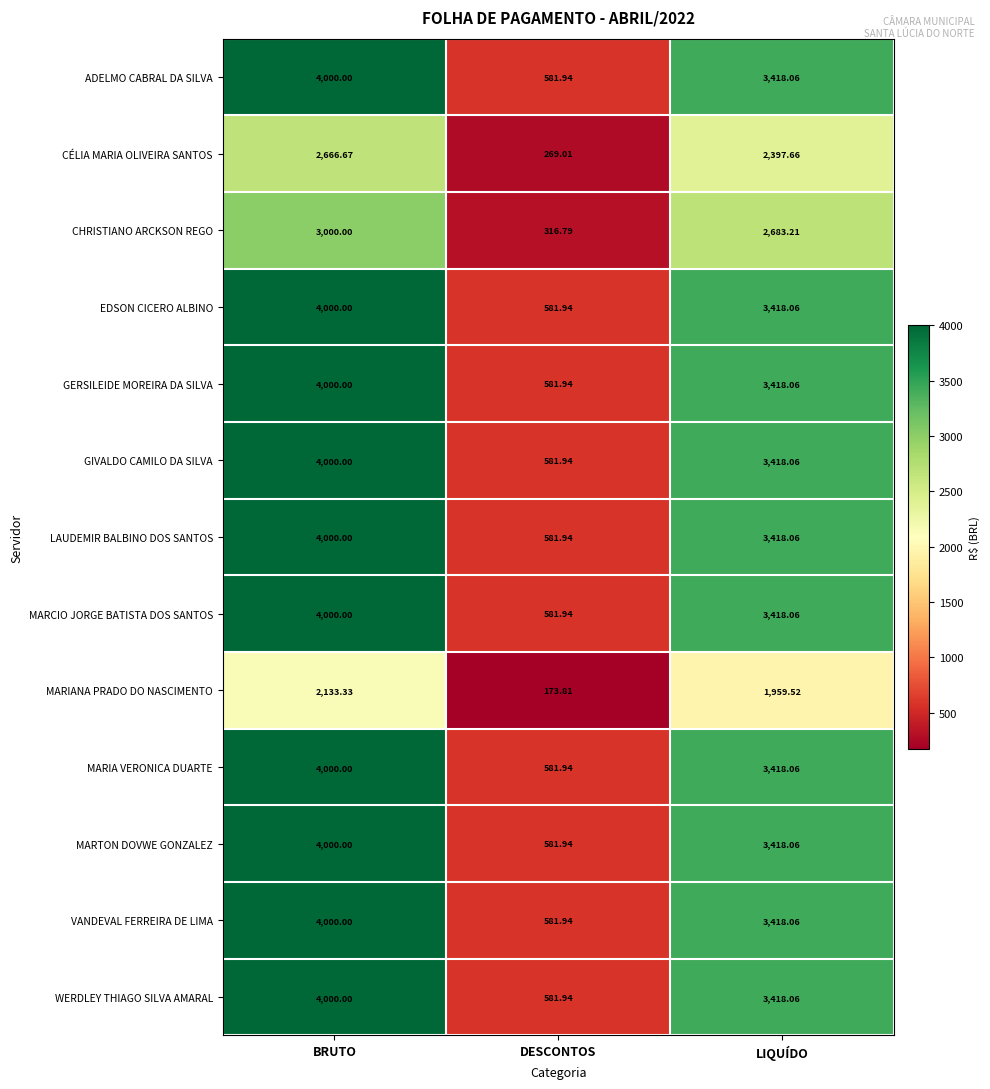

At which category is the sum across all series the highest?

BRUTO